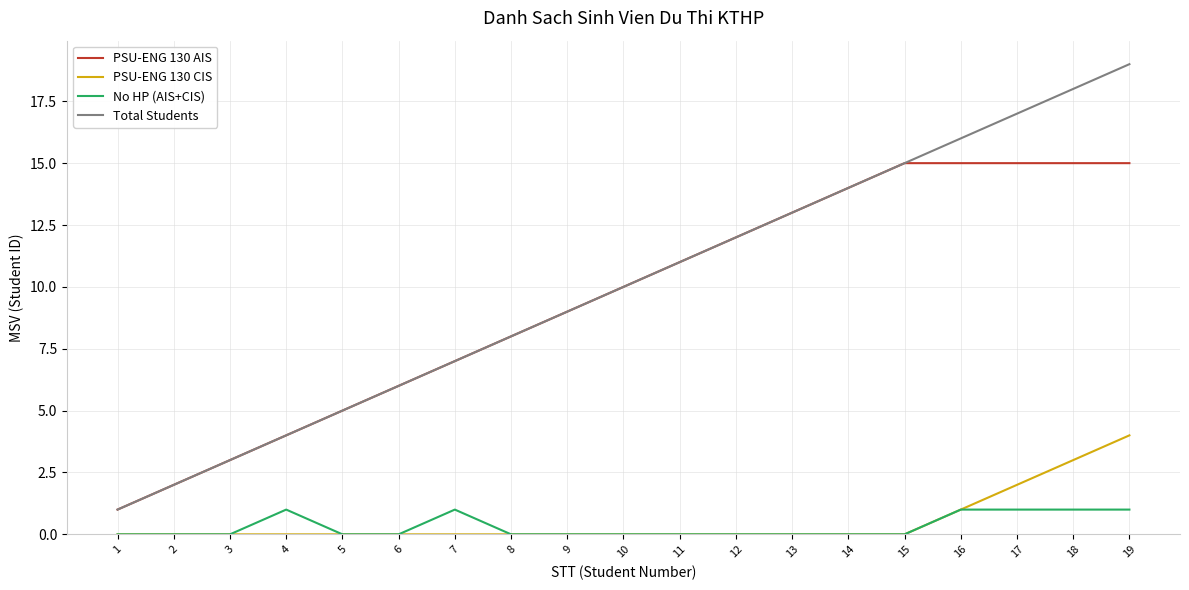

Is the value of Total Students at 19 greater than the value of No HP (AIS+CIS) at 1?

Yes